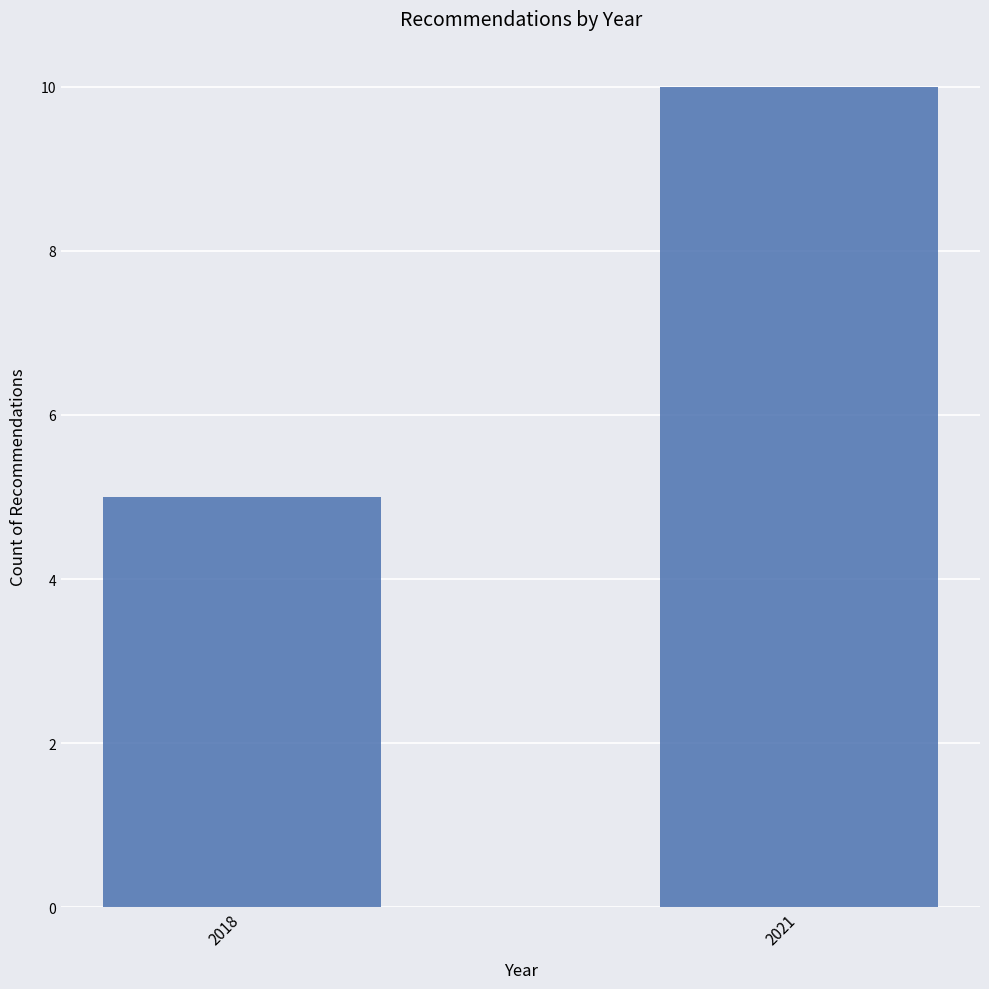

True or false: the data shows 15 at 2021.

False